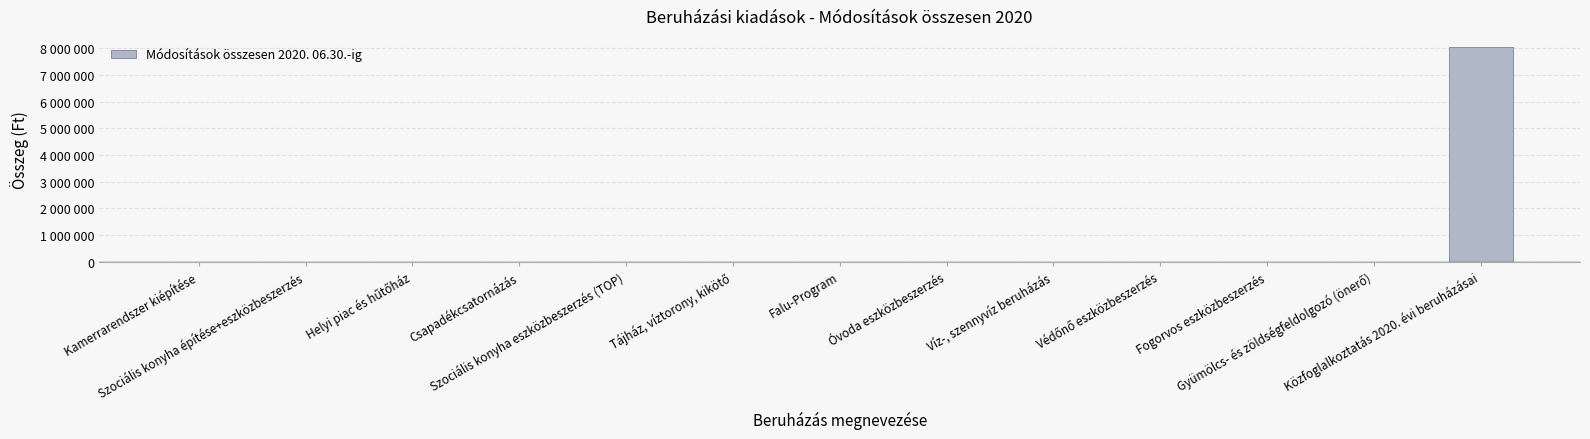

The value at Helyi piac és hűtőház is 0. True or false?

True